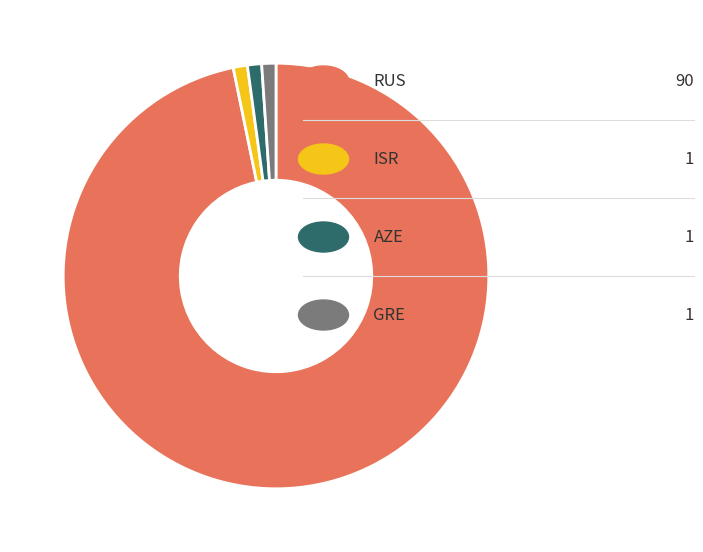

Is there any slice that represents more than half of the pie?

Yes